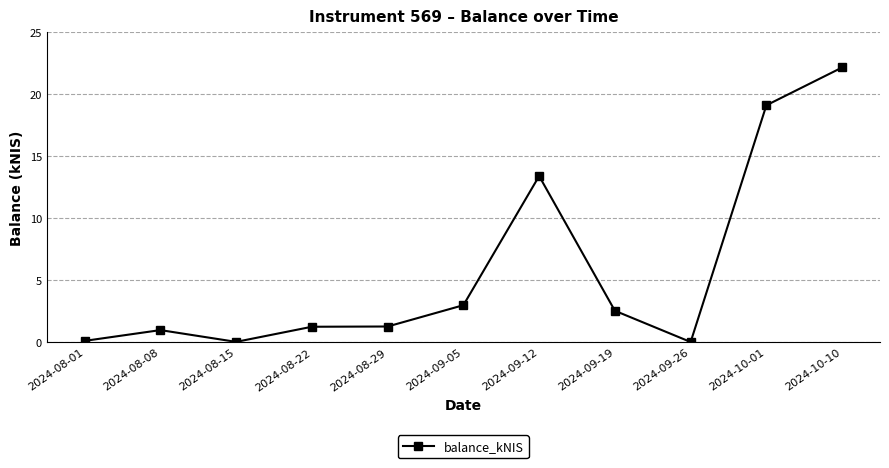

What is the difference between the values at 2024-08-22 and 2024-09-26?

1.2